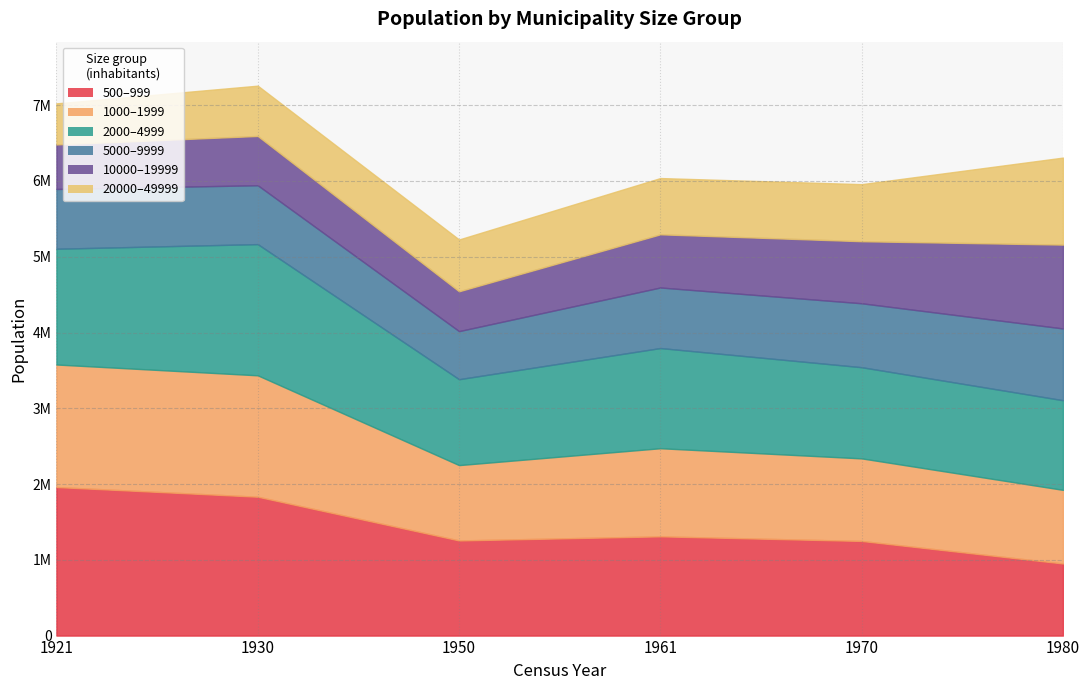

At which category is the sum across all series the highest?

1930